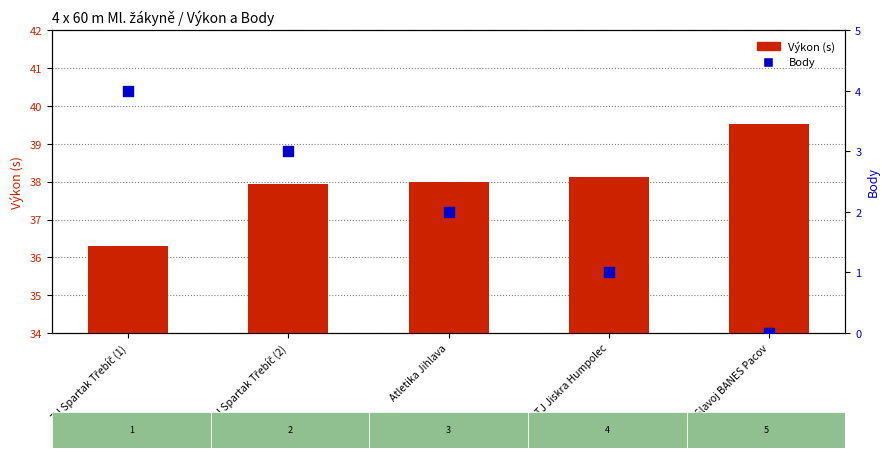

Is the value of Body at TJ Slavoj BANES Pacov greater than the value of Výkon (s) at Atletika Jihlava?

No